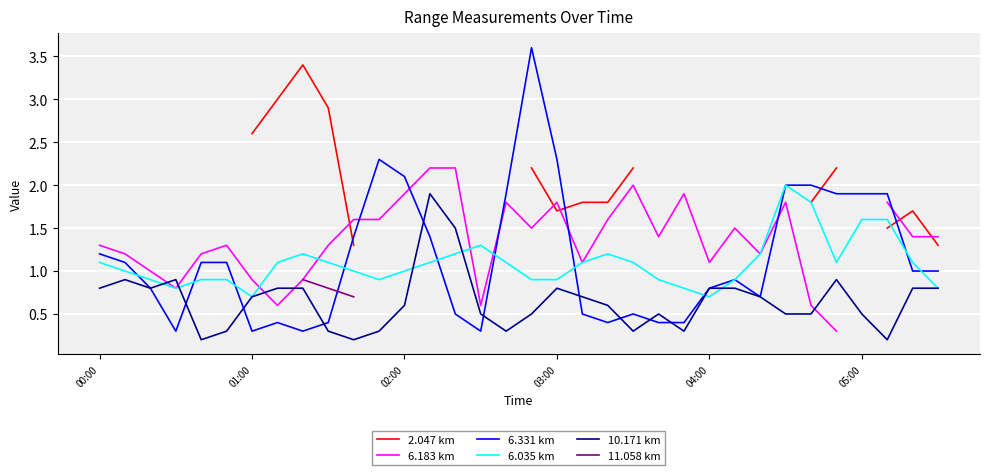

What is the maximum value for 6.331 km?

3.6